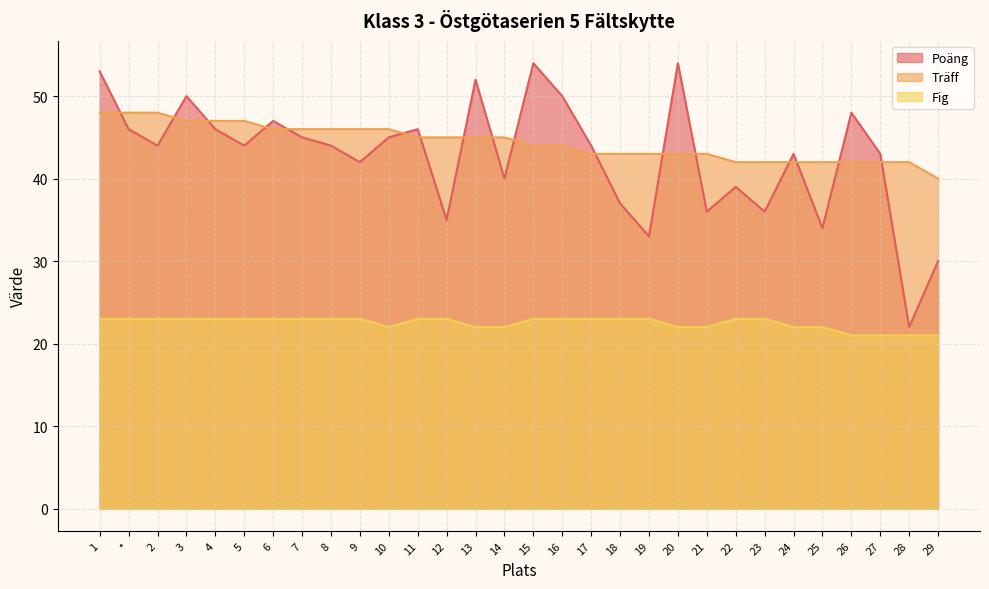

Which category has the lowest value in the Träff series?

29